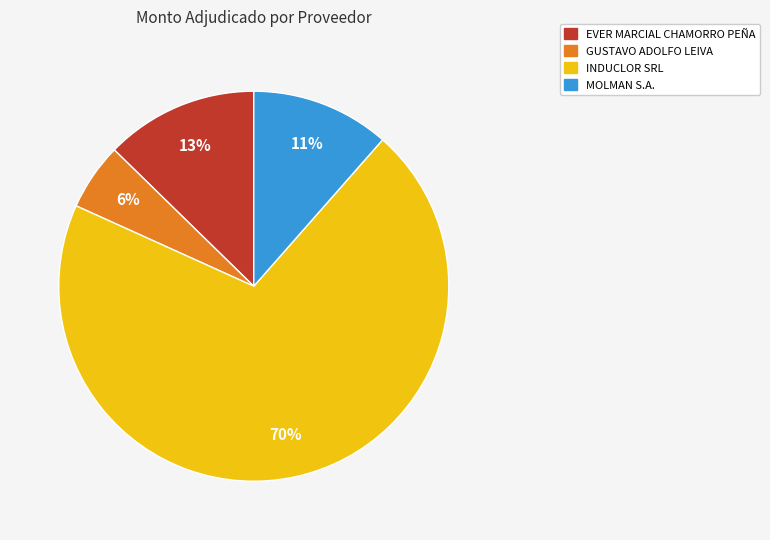

What percentage is the EVER MARCIAL CHAMORRO PEÑA slice, to the nearest percent?

13%